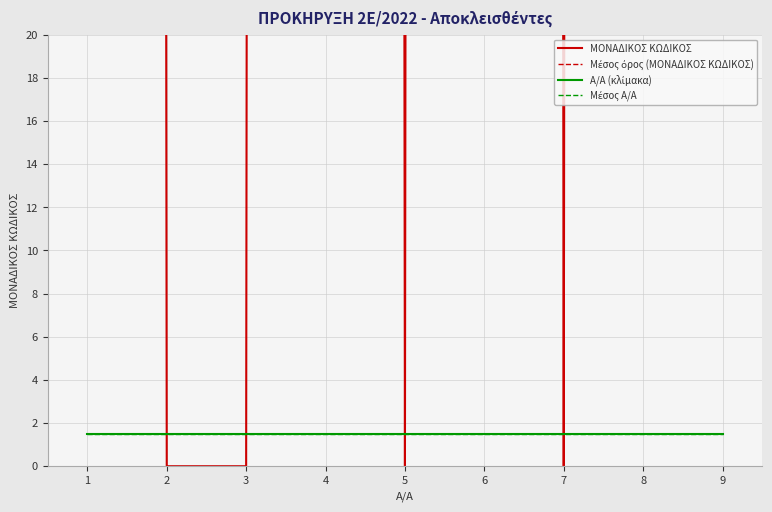

True or false: Μέσος Α/Α and Μέσος όρος (ΜΟΝΑΔΙΚΟΣ ΚΩΔΙΚΟΣ) cross at least once.

False